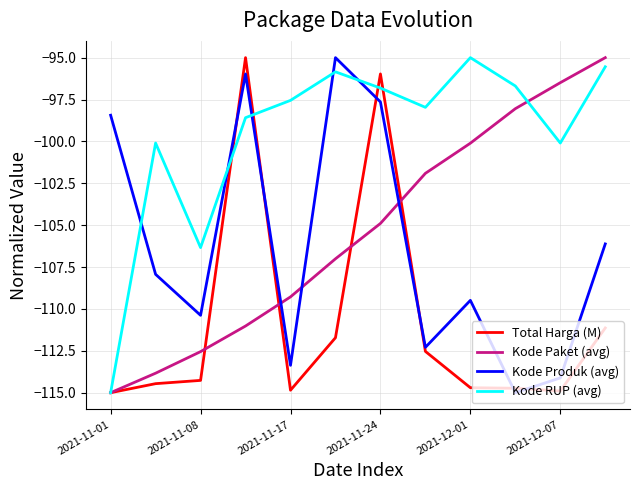

At how many categories does at least one series exceed -106?

11